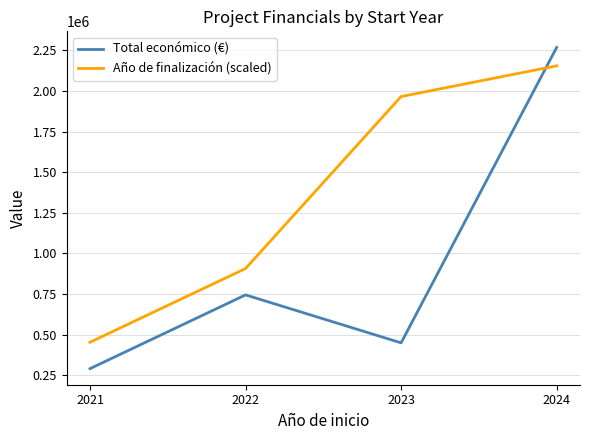

The value of Año de finalización (scaled) at 2024 is 2155062.6. True or false?

True